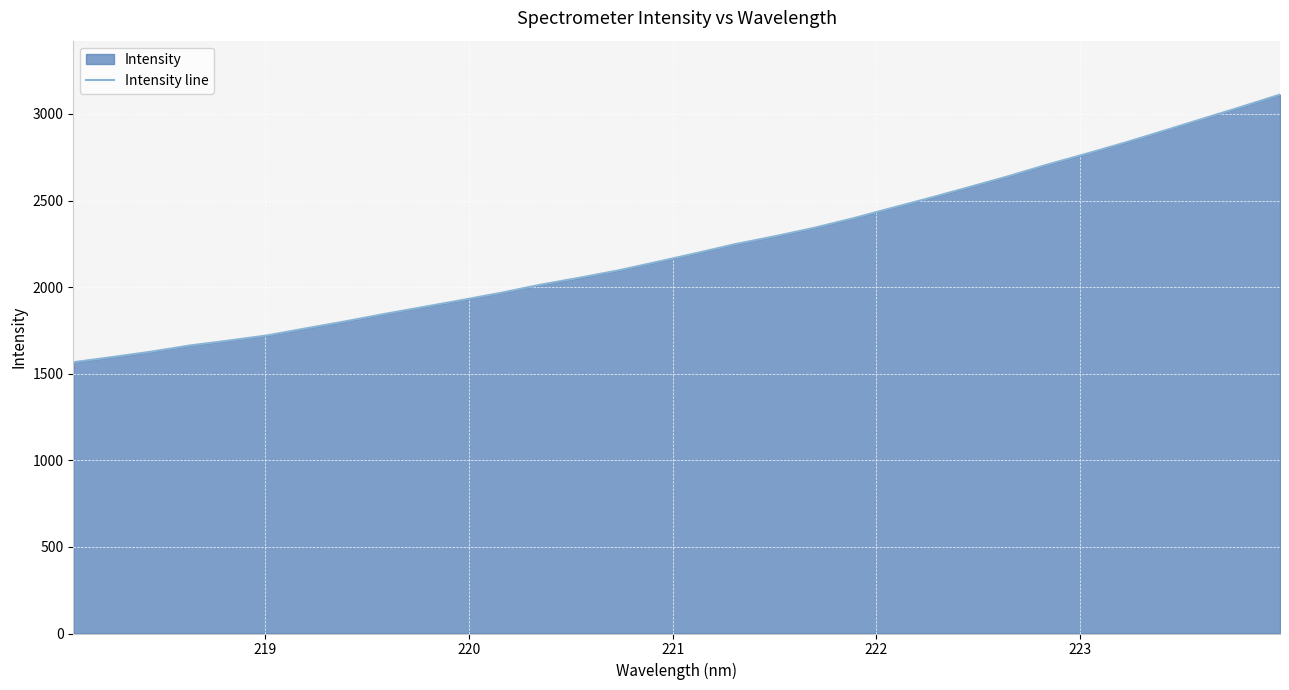

What is the average value?

2230.1